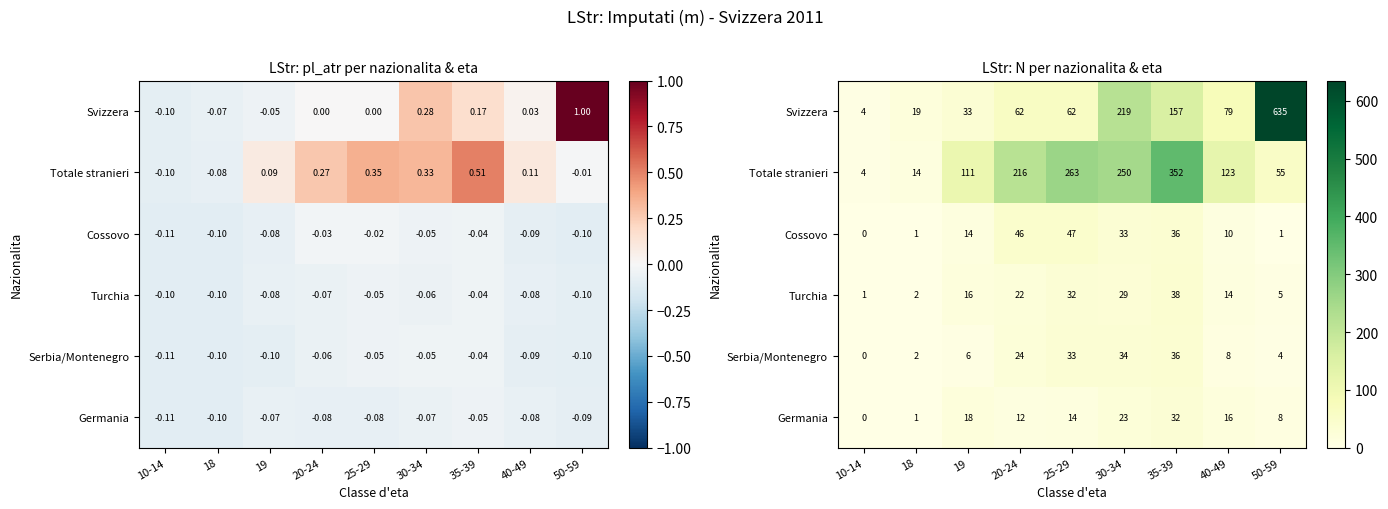

How many data points in Turchia are above 16?

4